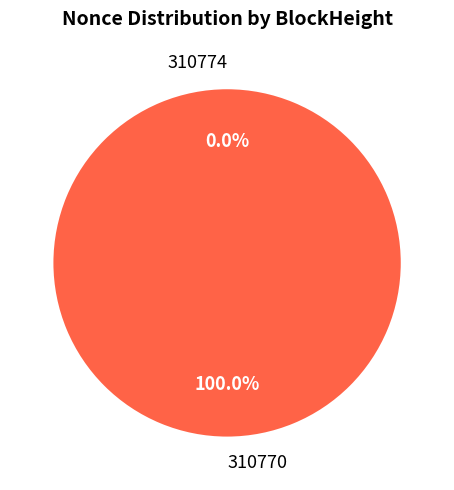

Combined, what portion of the pie is 310774 and 310770?

100.0%